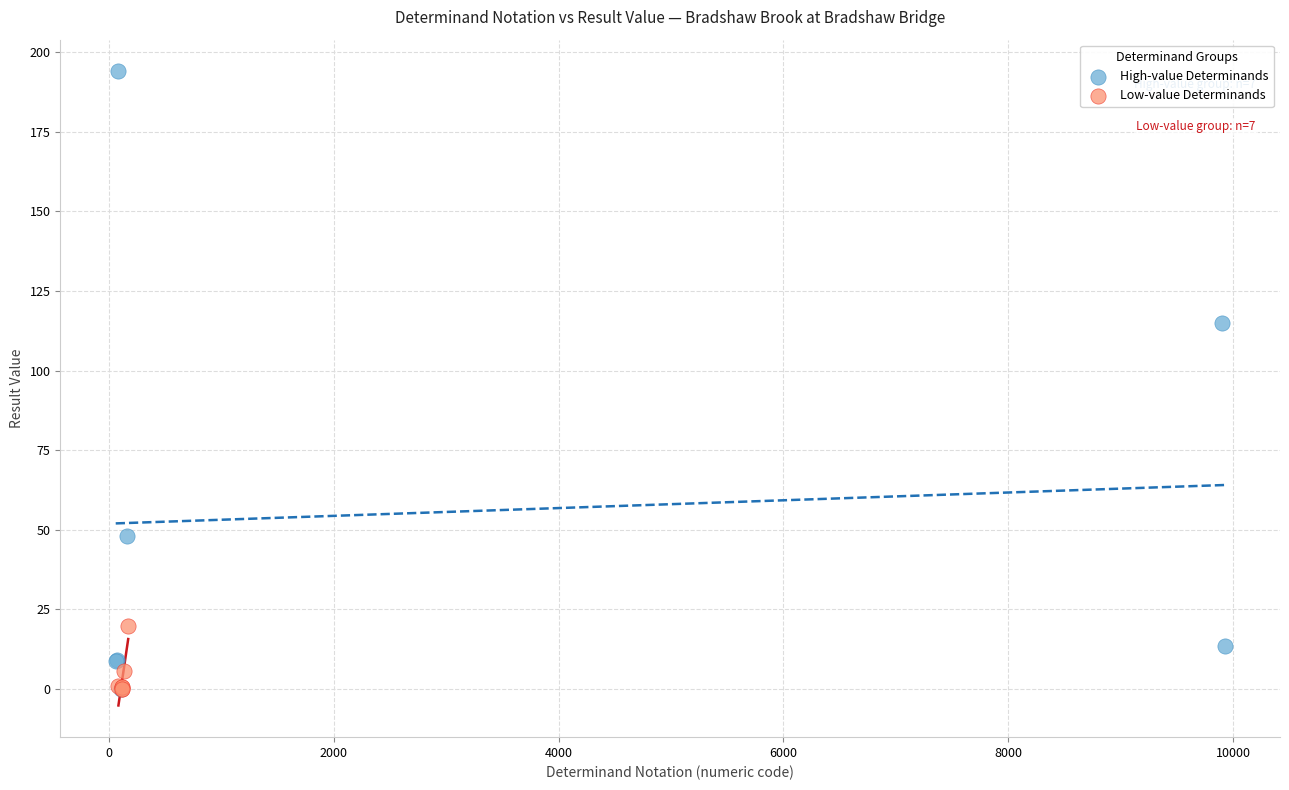

Which series contains the highest Y value?

High-value Determinands